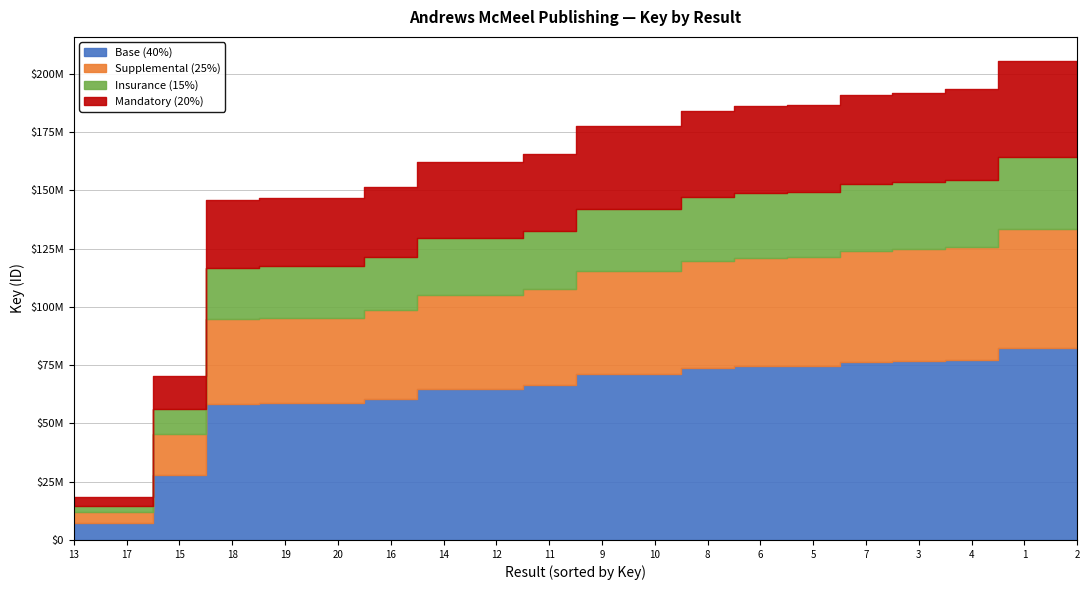

Does the chart display data point markers on the line(s)?

No